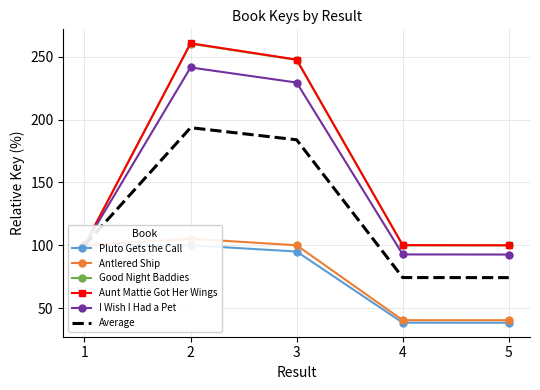

The value of Average at 4 is 74.3. True or false?

True